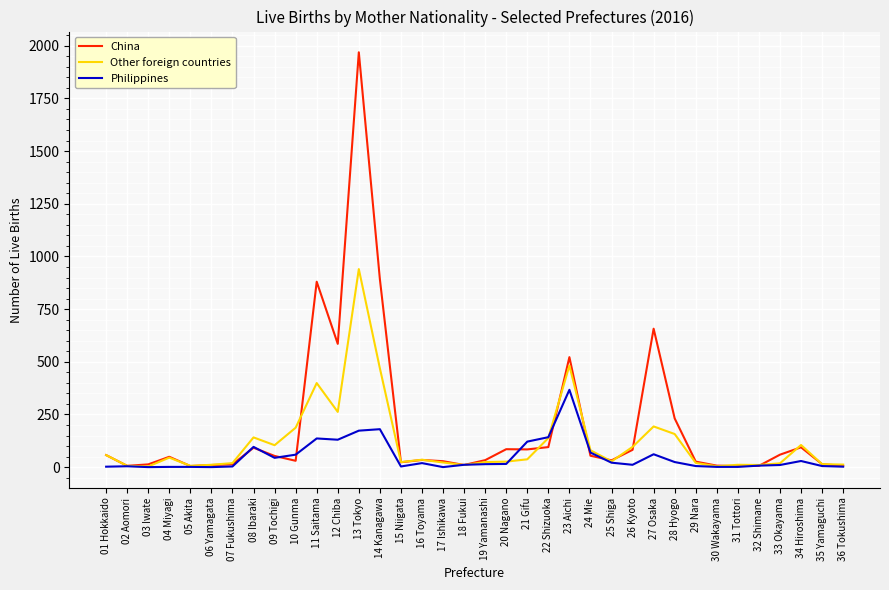

The value of Other foreign countries at 22 Shizuoka is 138. True or false?

True